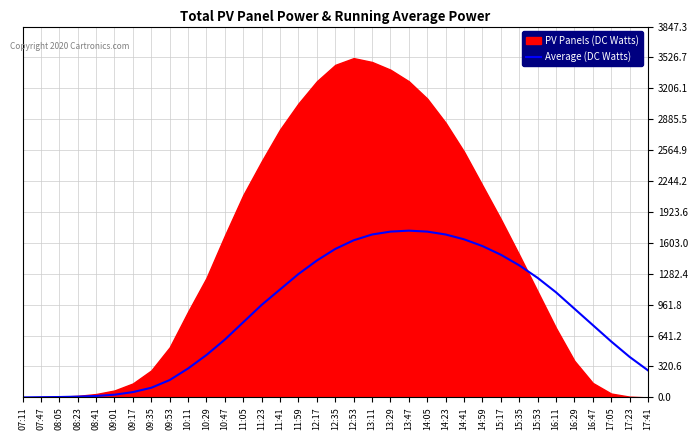

What is the maximum value for Average (DC Watts)?

1730